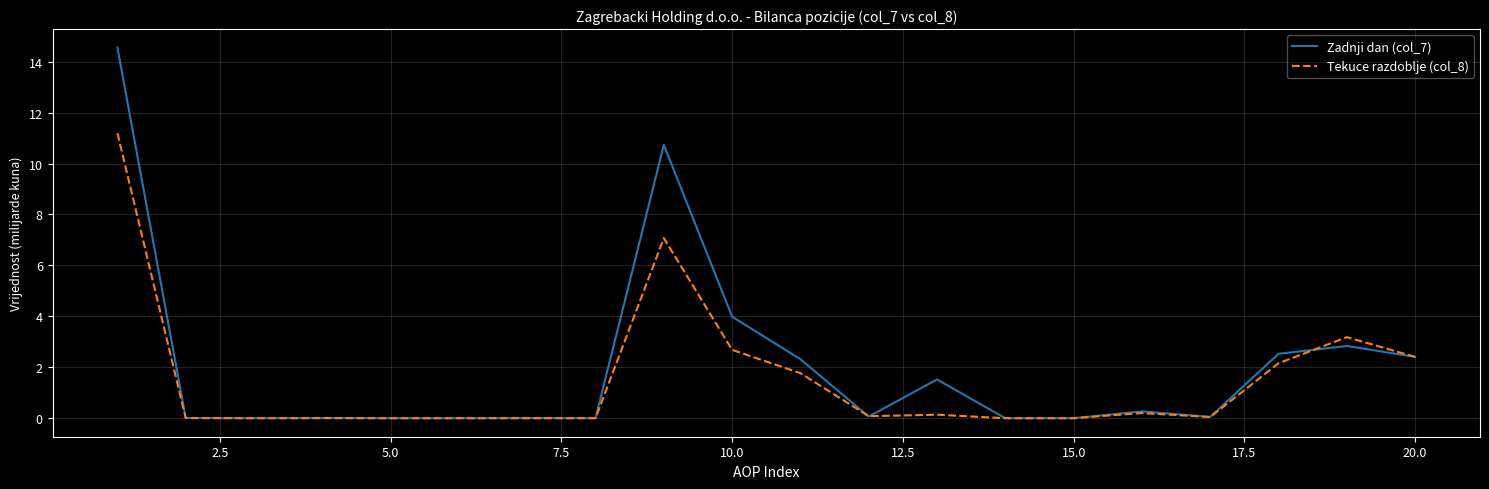

What is the greatest value displayed?

14.6